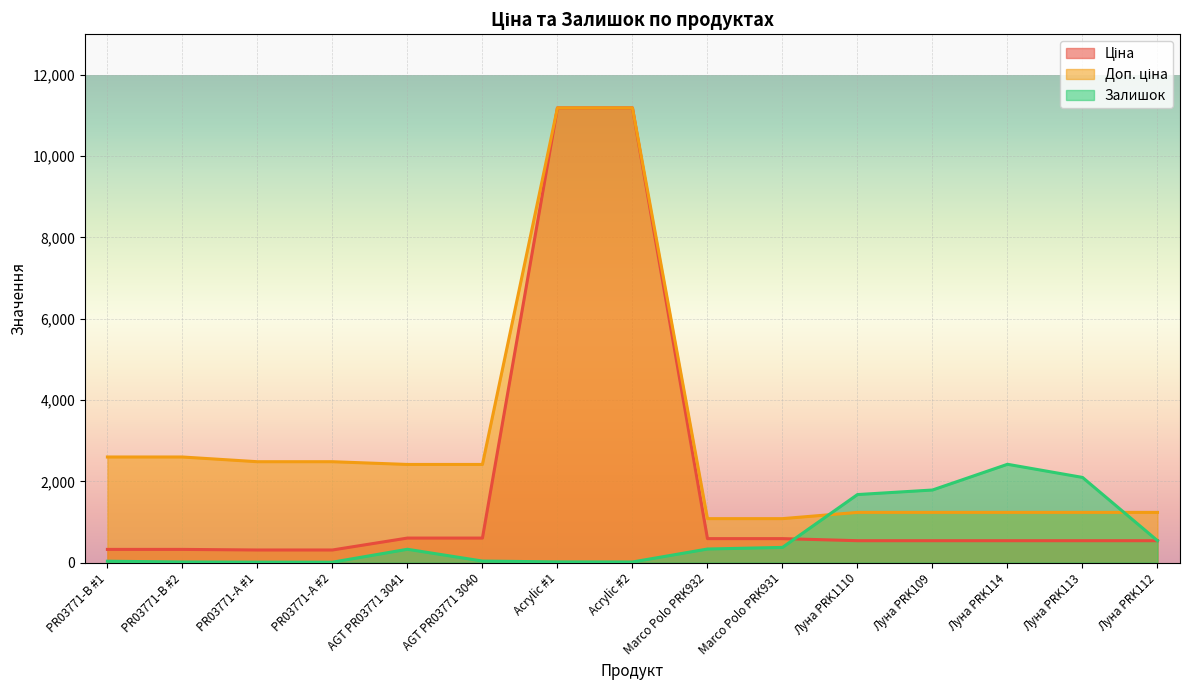

Rank the categories by Доп. ціна value from lowest to highest.

Marco Polo PRK932, Marco Polo PRK931, Луна PRK1110, Луна PRK109, Луна PRK114, Луна PRK113, Луна PRK112, AGT PR03771 3041, AGT PR03771 3040, PR03771-А #1, PR03771-А #2, PR03771-B #1, PR03771-B #2, Acrylic #1, Acrylic #2